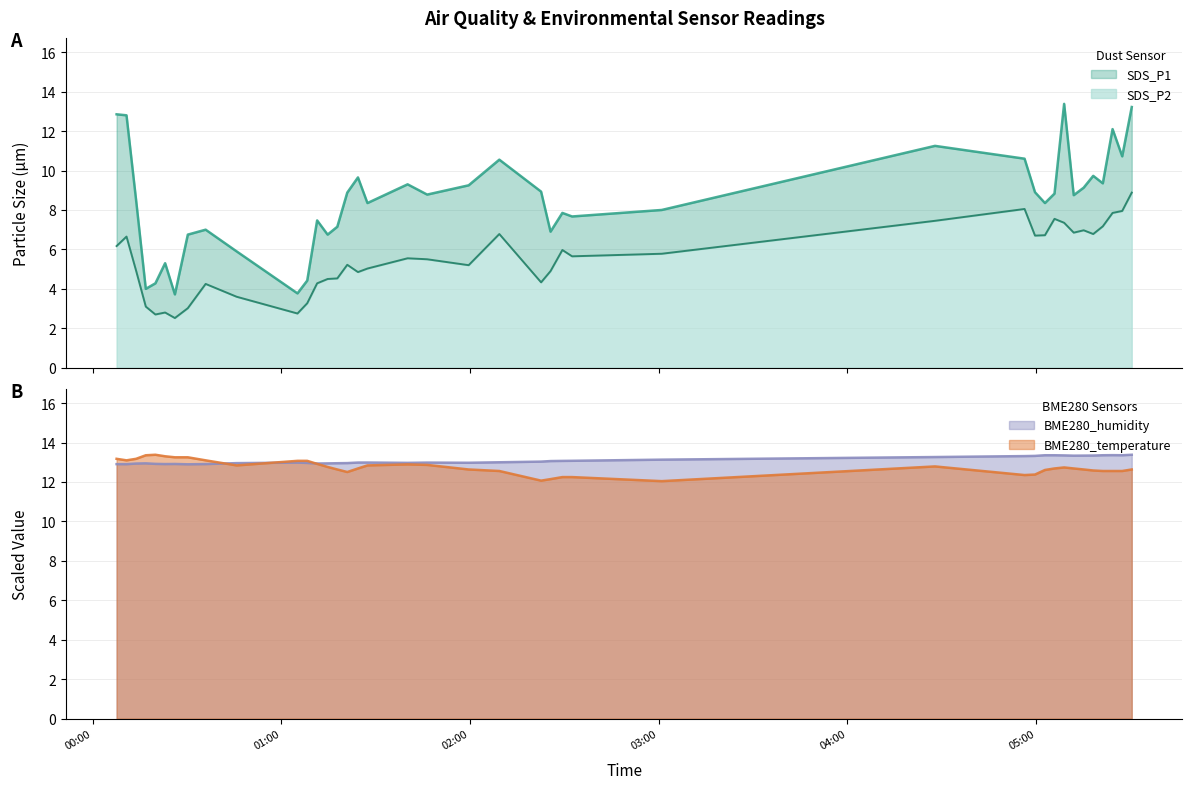

How many lines are shown in the chart?

4